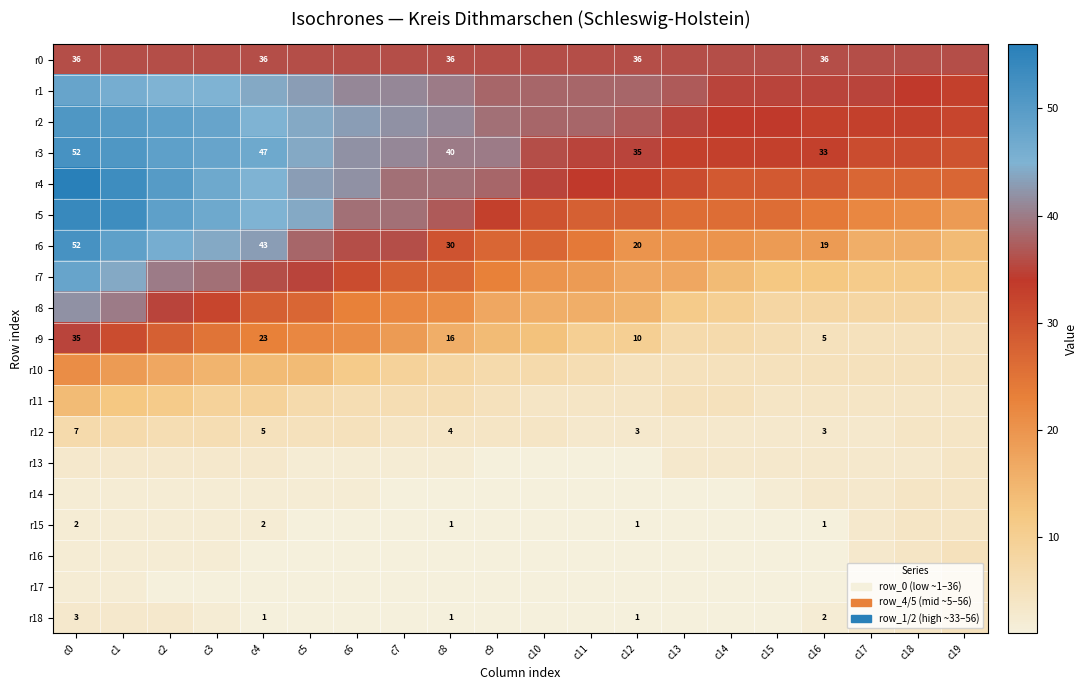

What is the difference between the second highest and second lowest values in the r6 series?

33